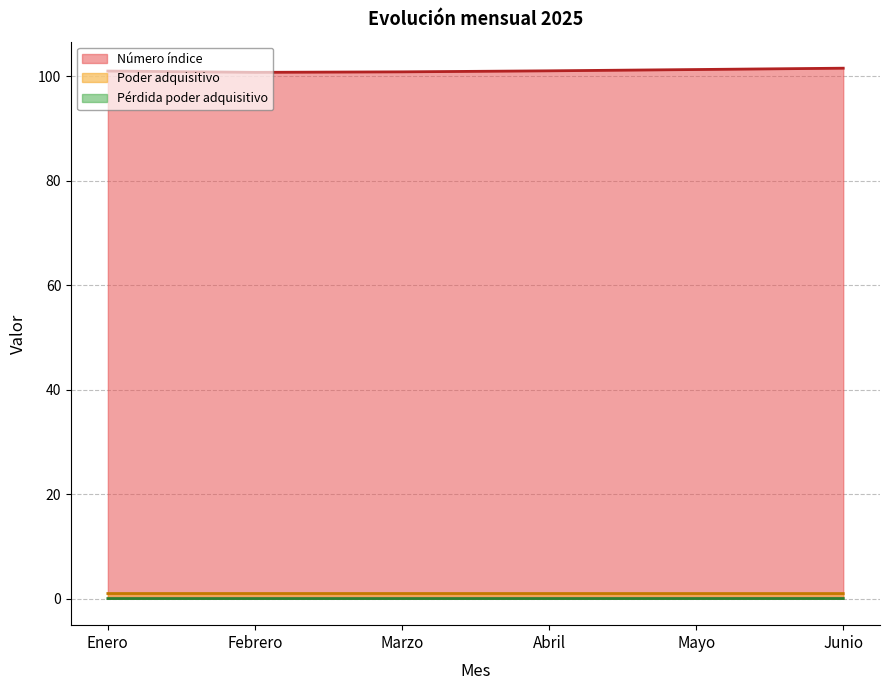

Count the number of data series in this chart.

3